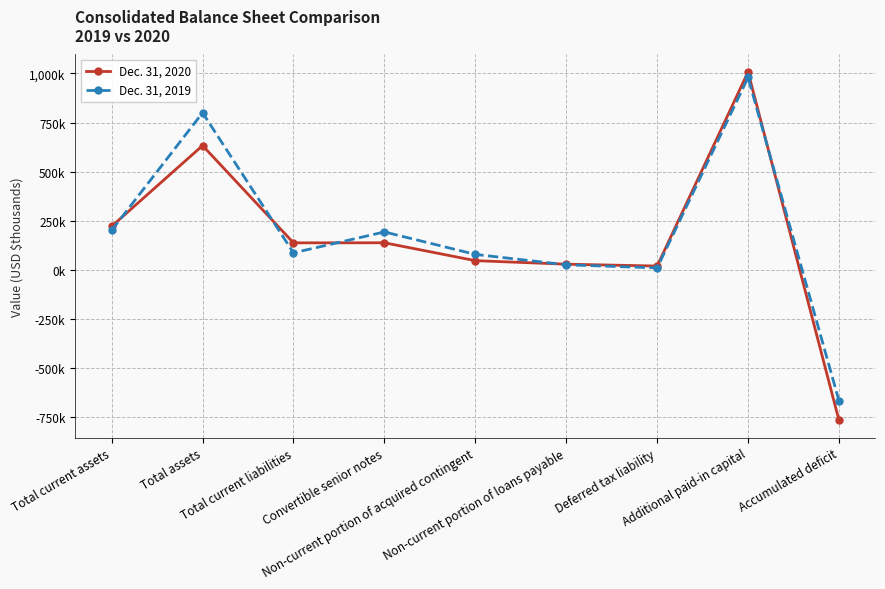

What is the label of the 5th point from the left?

Non-current portion of acquired contingent